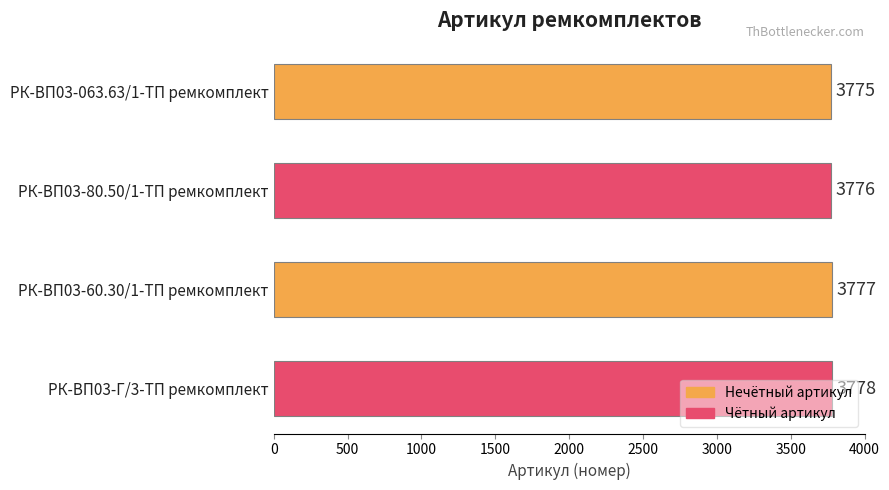

Is it true that the value at РК-ВП03-063.63/1-ТП ремкомплект is 3775?

True